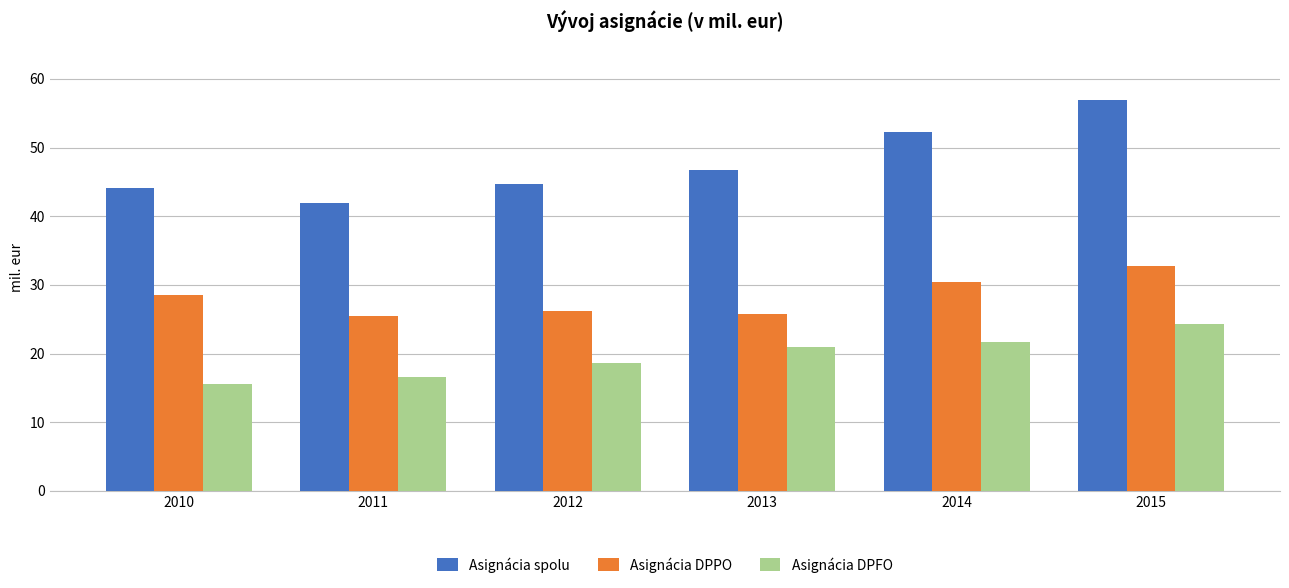

List the labels in order of Asignácia spolu value, largest first.

2015, 2014, 2013, 2012, 2010, 2011